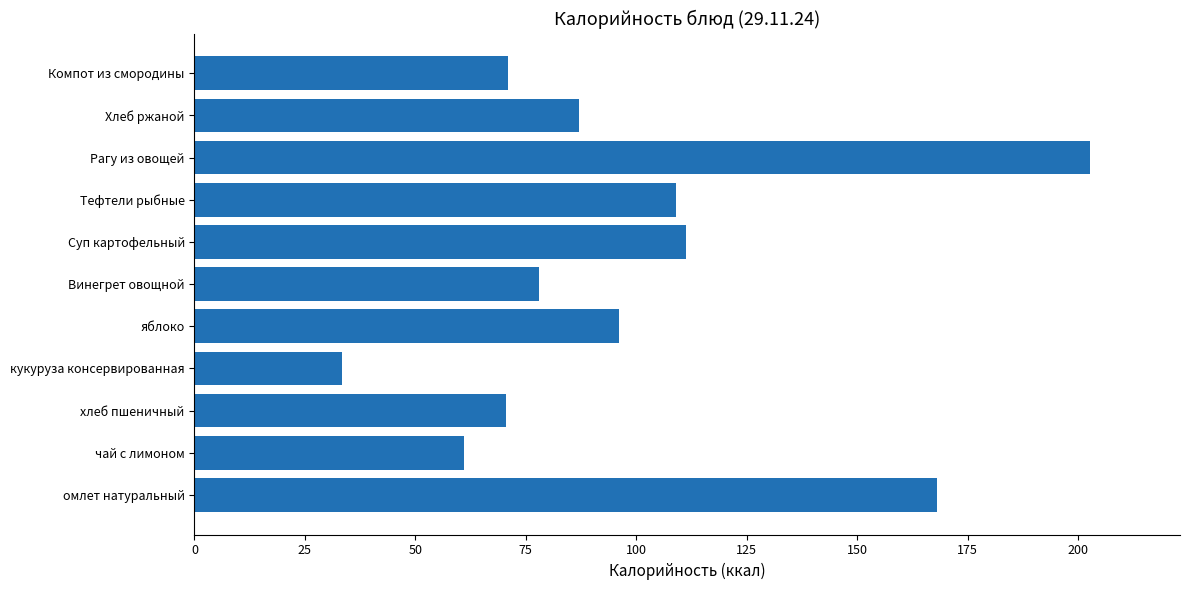

At which category does the chart reach its peak across all series?

Рагу из овощей